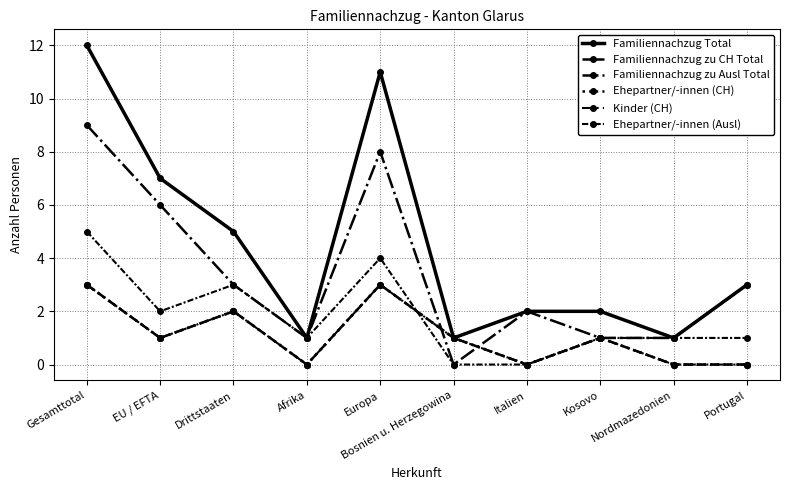

How many lines are shown in the chart?

6